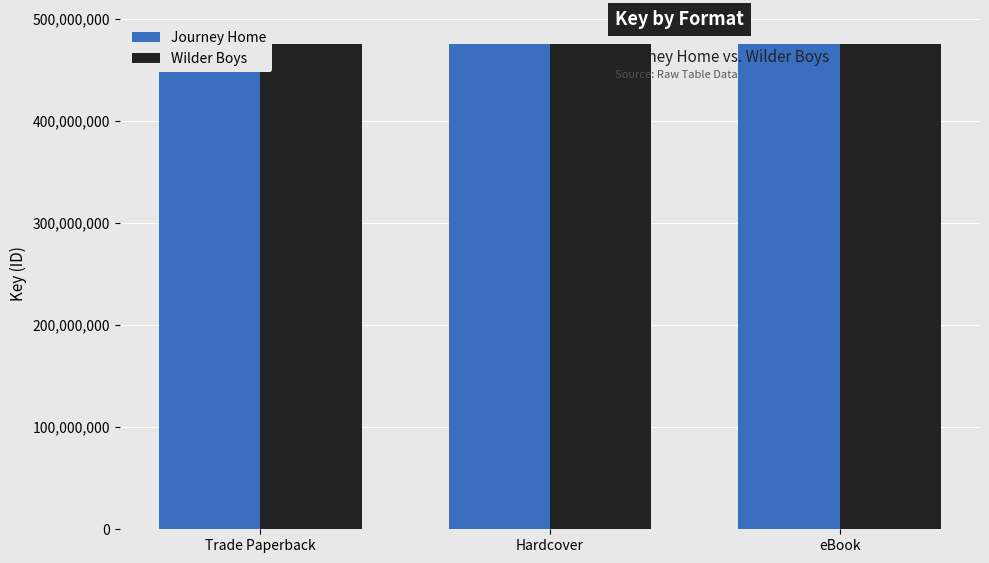

At which label is Wilder Boys closest to 474909942?

Trade Paperback